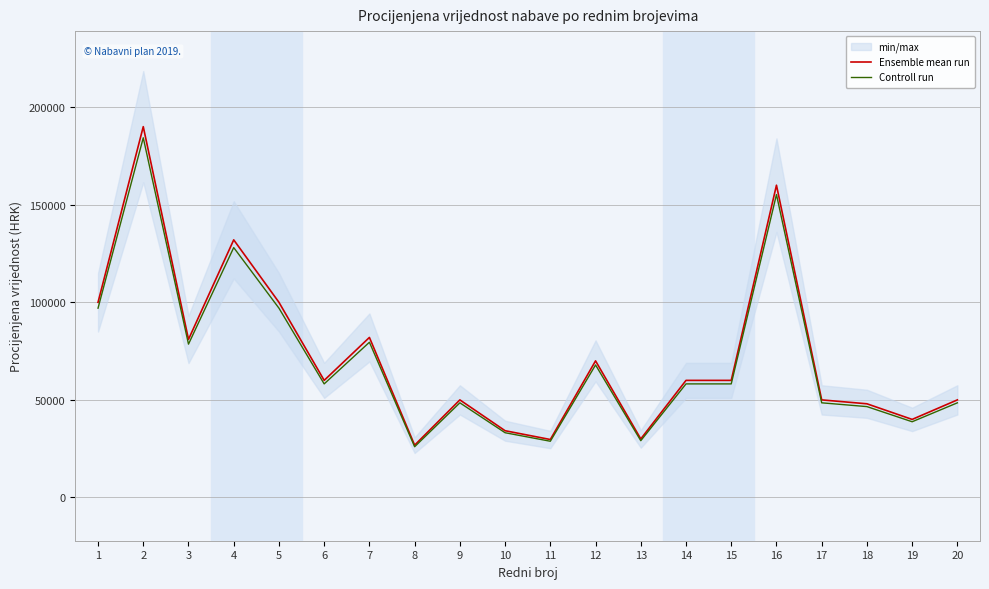

What are all the series names shown in the legend?

Ensemble mean run, Controll run